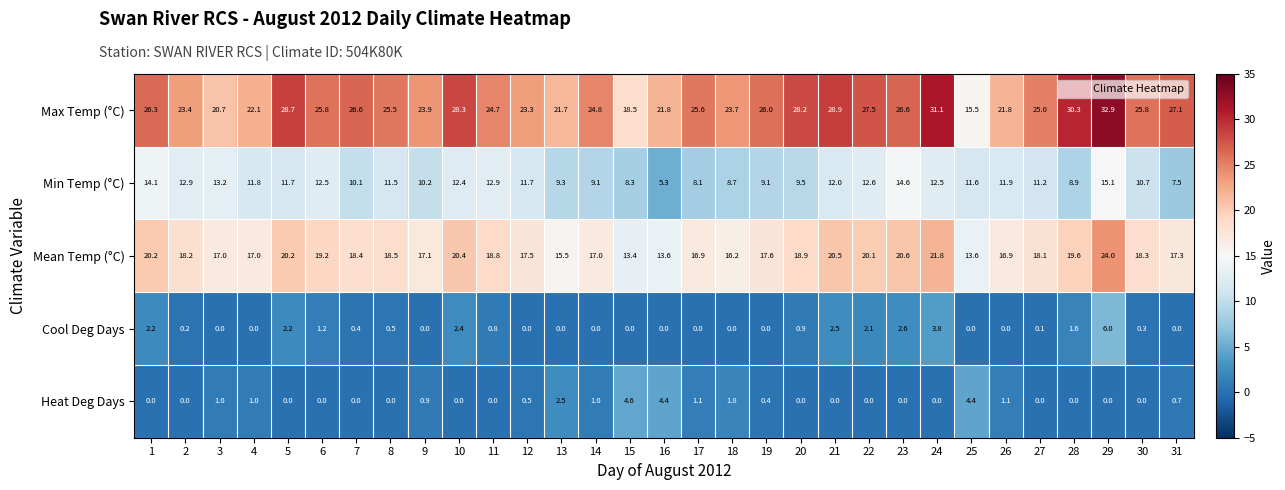

At 11, list the series in order from smallest to largest.

Heat Deg Days, Cool Deg Days, Min Temp (°C), Mean Temp (°C), Max Temp (°C)